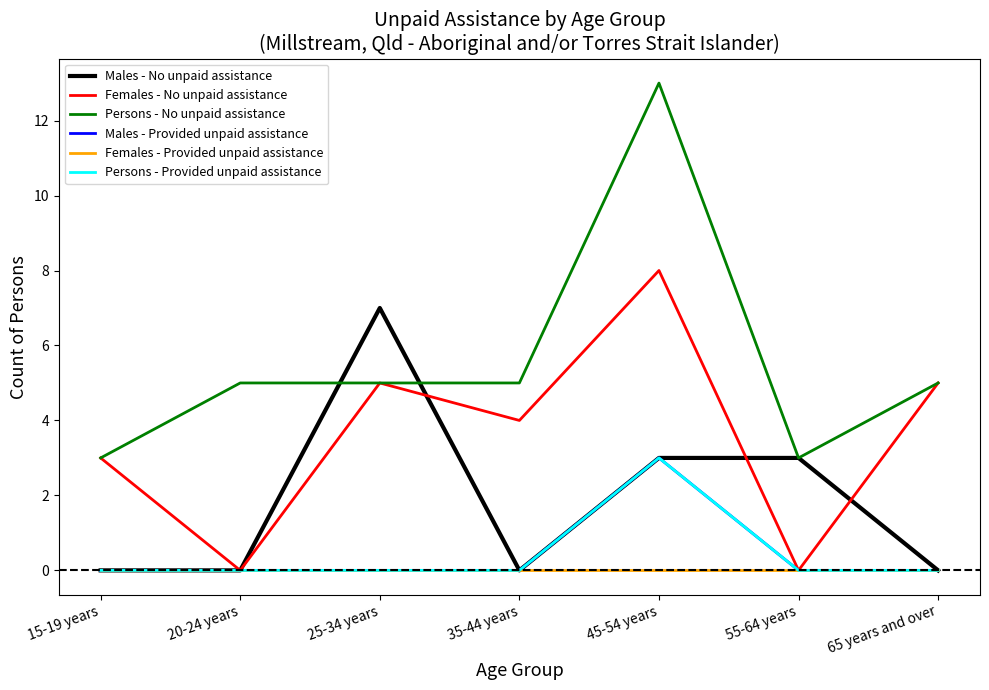

Does the chart display data point markers on the line(s)?

No